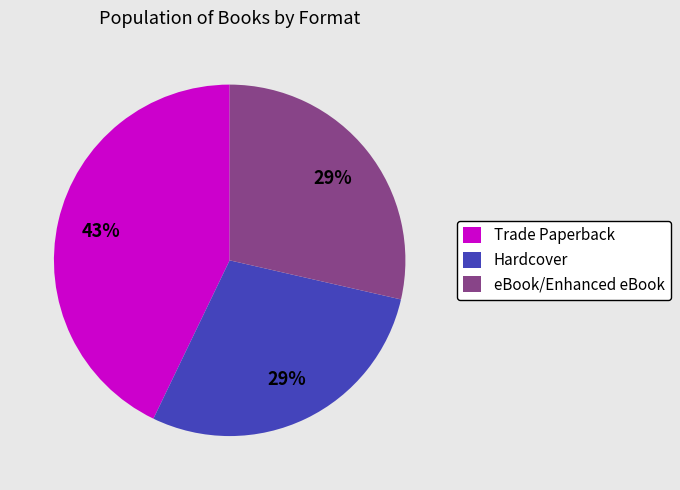

True or false: Trade Paperback accounts for 43% of the total.

True